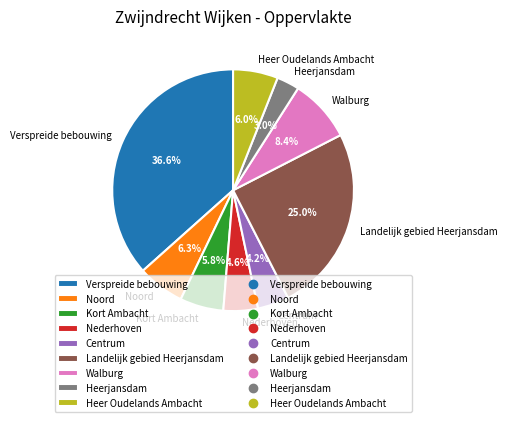

What is the ratio of the value at Nederhoven to the value at Kort Ambacht?

0.8